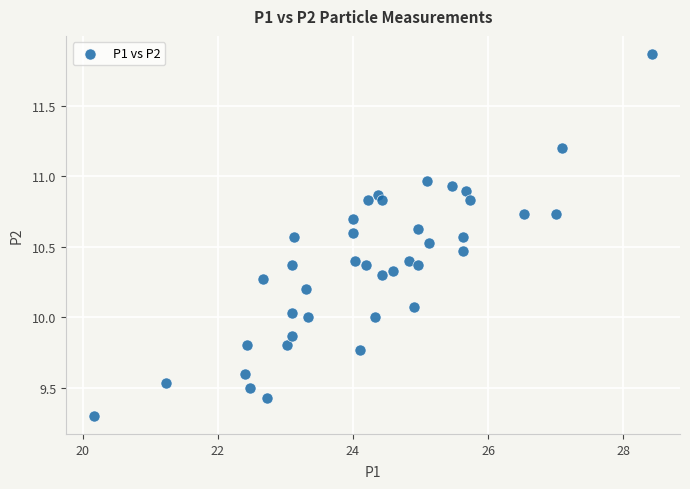

What is the range of X values (max minus min)?

8.3